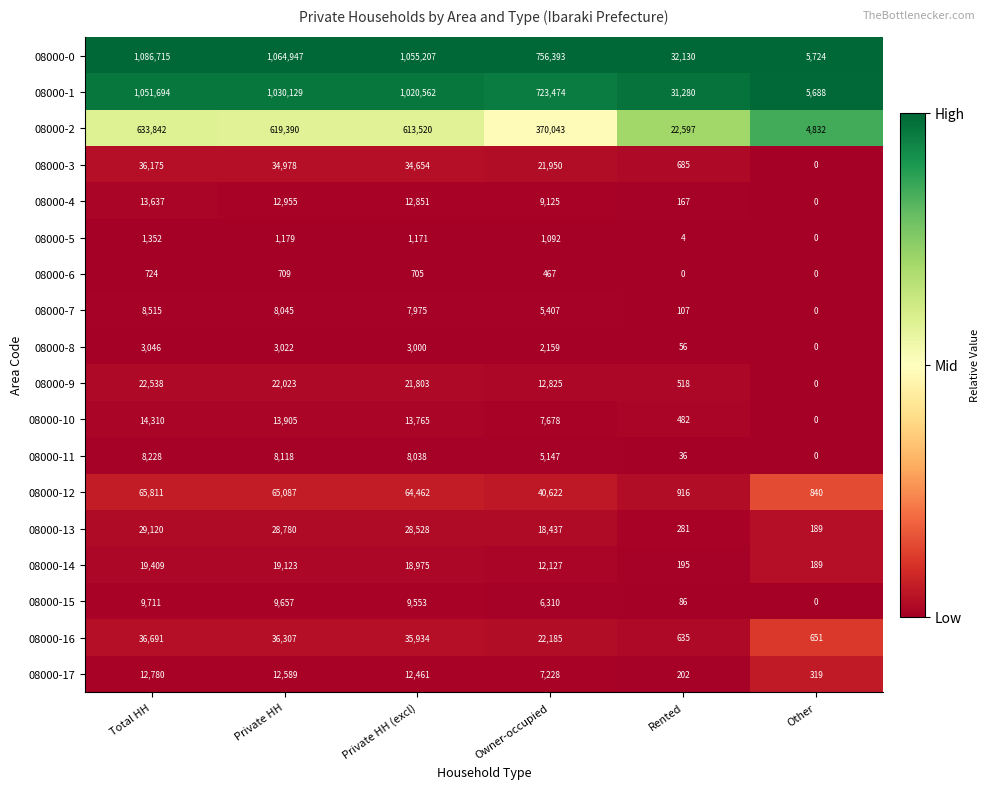

What is the difference between the highest and lowest values at Owner-occupied?

755926